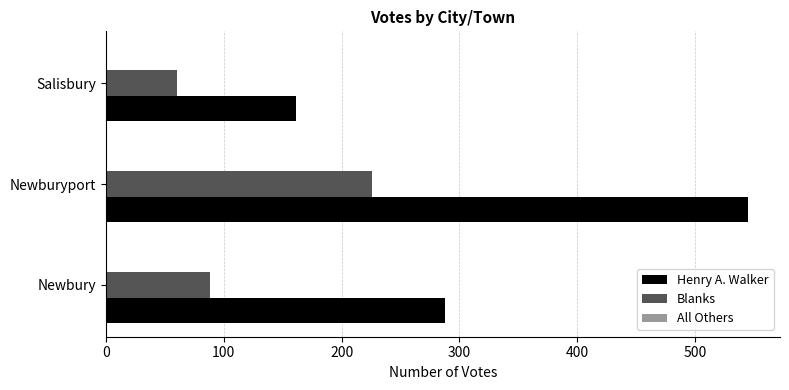

Rank the categories by Henry A. Walker value from highest to lowest.

Newburyport, Newbury, Salisbury